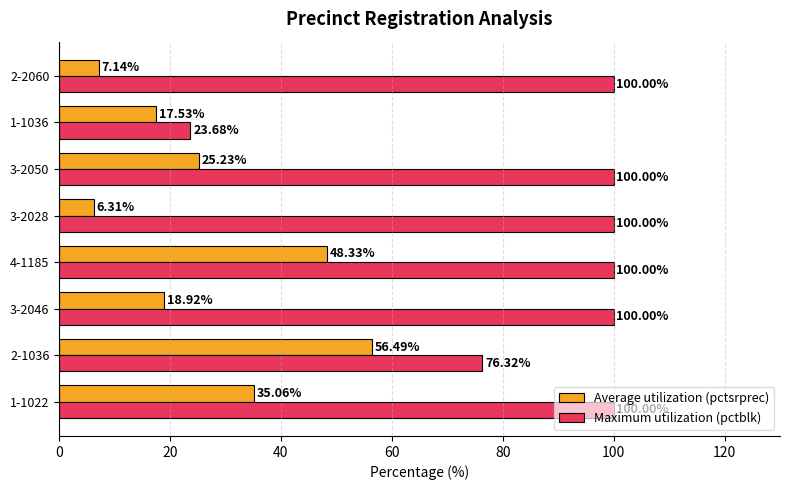

What is the difference between the second highest and second lowest values in the Maximum utilization (pctblk) series?

23.7